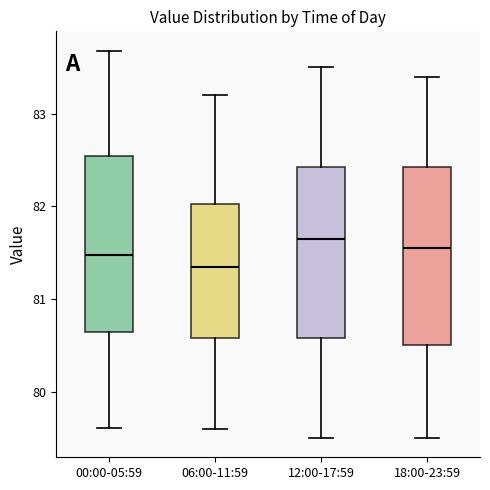

Where does the upper whisker of the box for 12:00-17:59 end on the y-axis? The values are not printed on the chart, so give them approximately, as read against the axis.

83.5